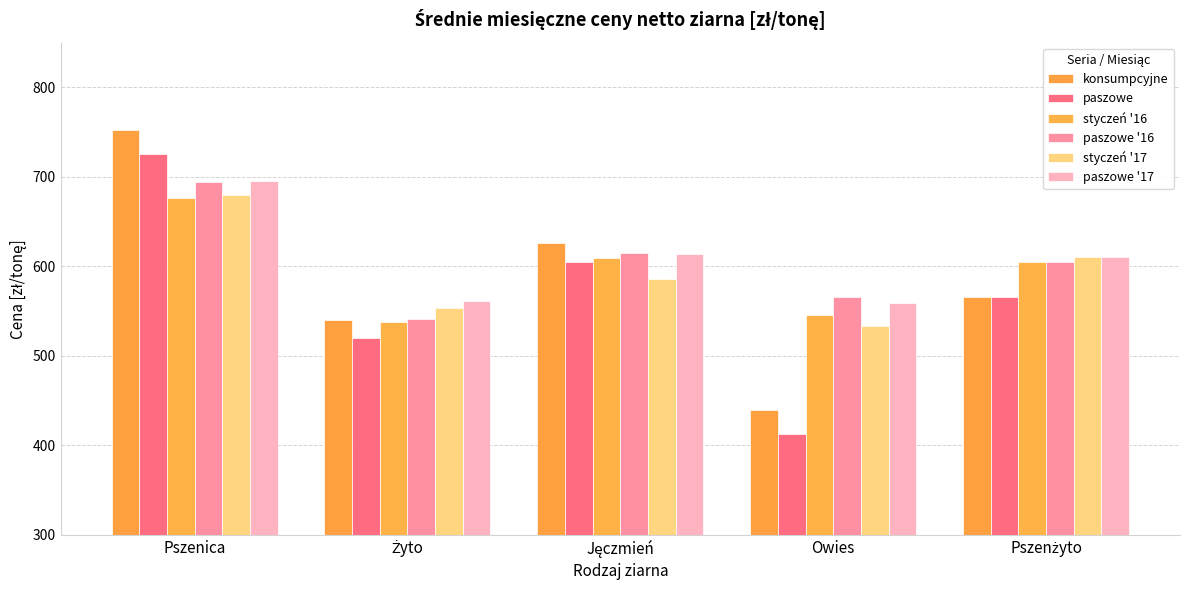

What is the greatest value displayed?

751.9